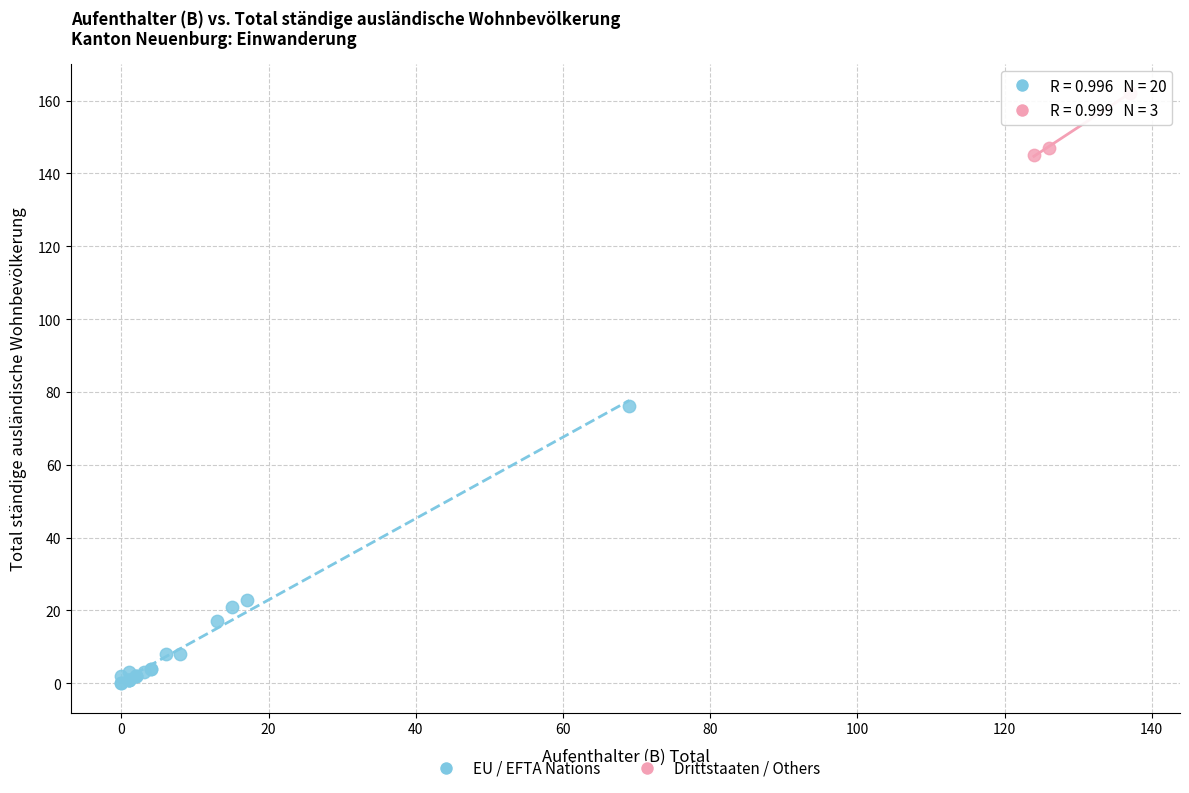

Which series contains the lowest Y value?

EU / EFTA Nations